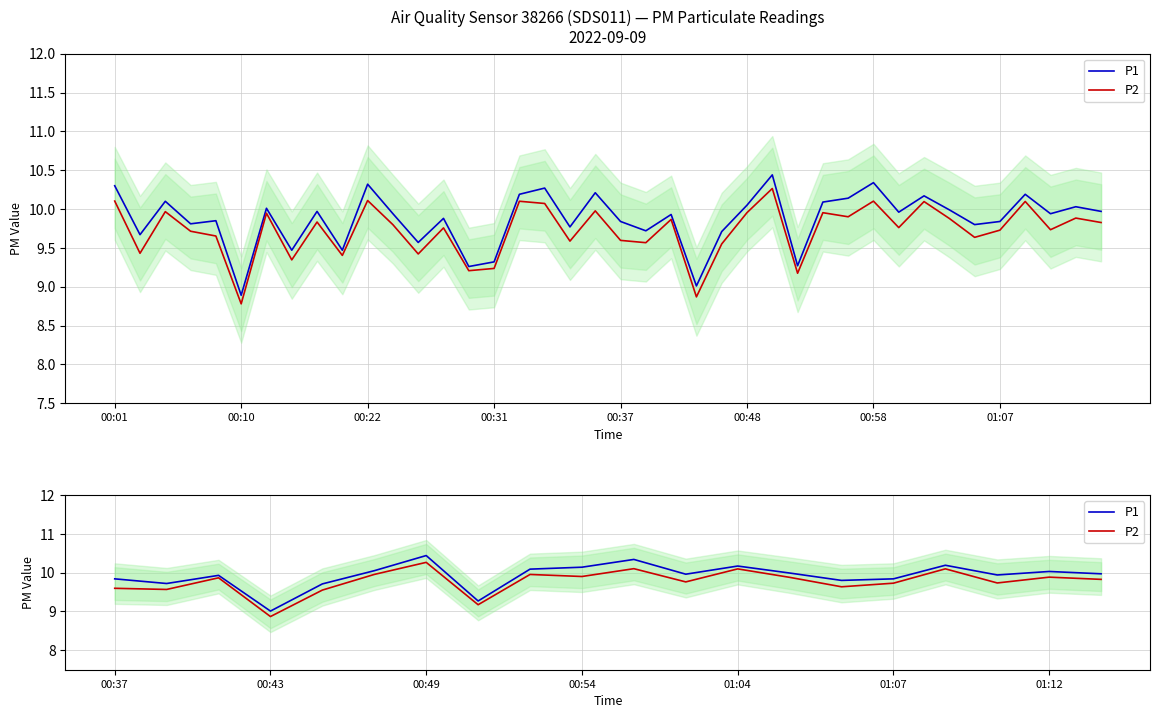

What is the difference between the highest and lowest values at 18?

0.1